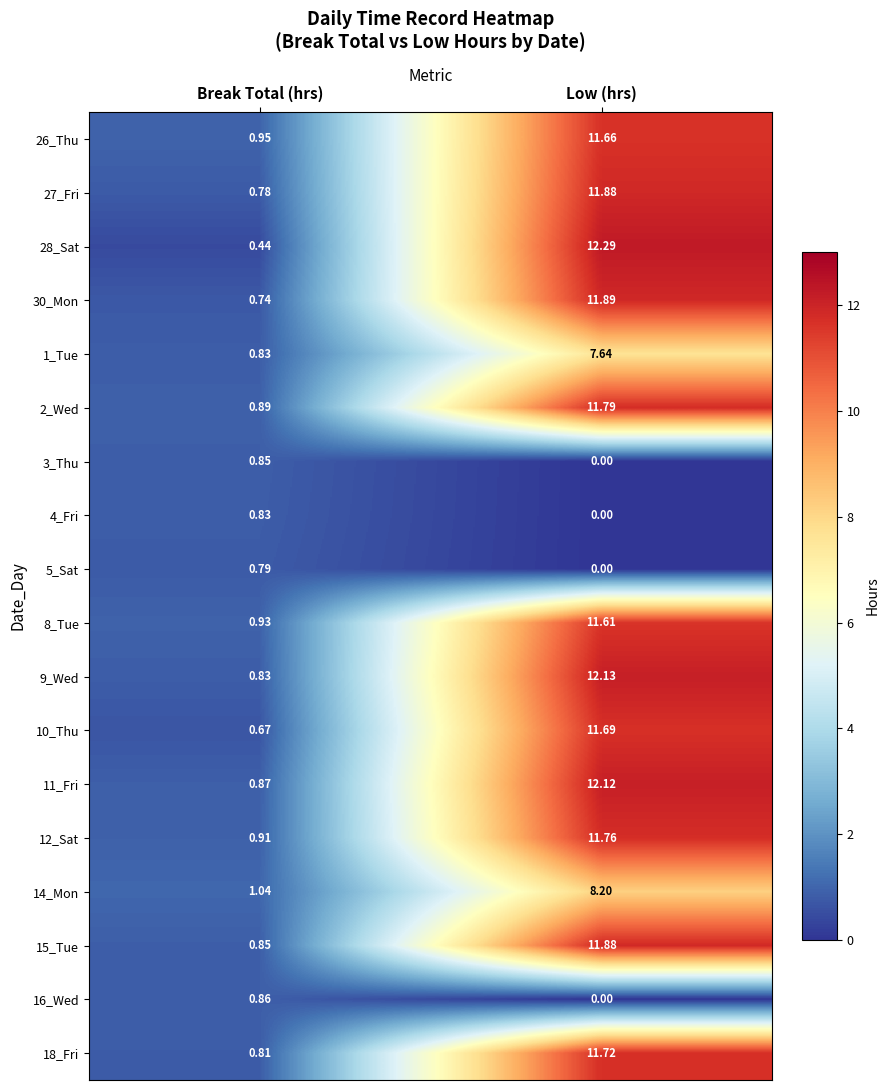

At which label is 30_Mon closest to 6?

Break Total (hrs)